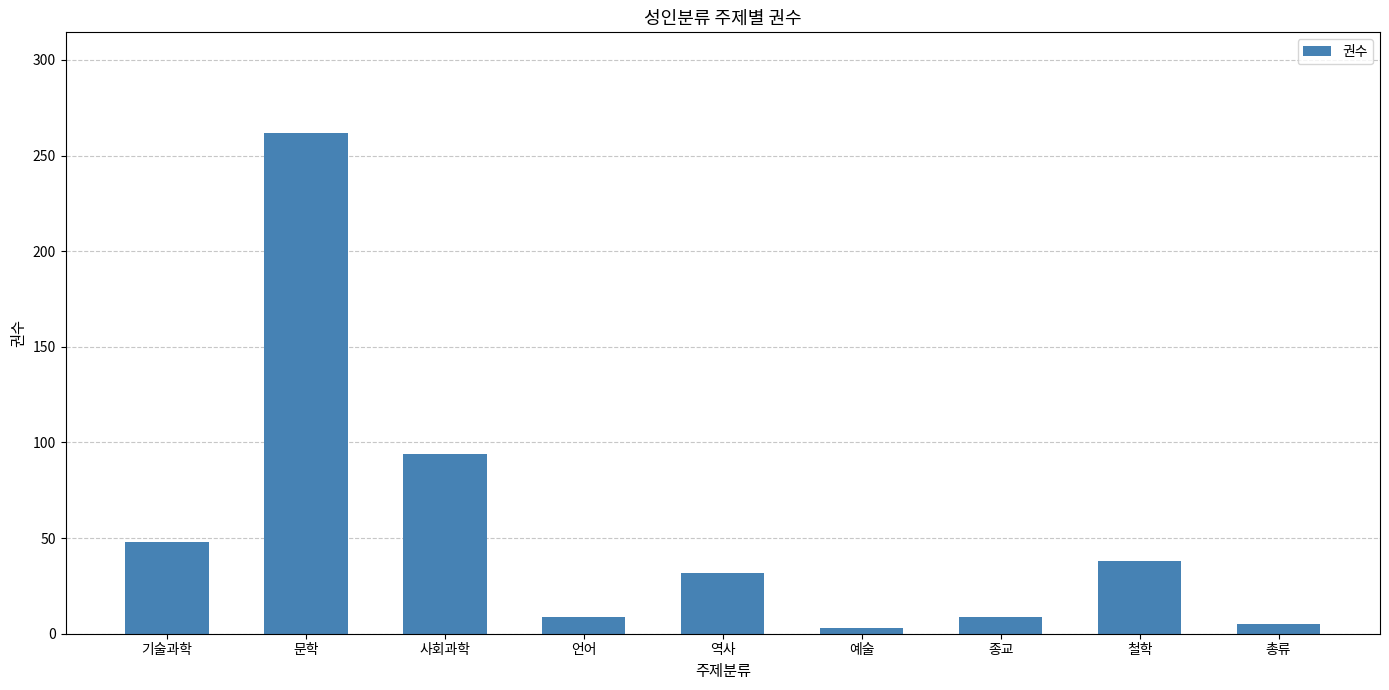

Does the chart contain stacked bars?

No